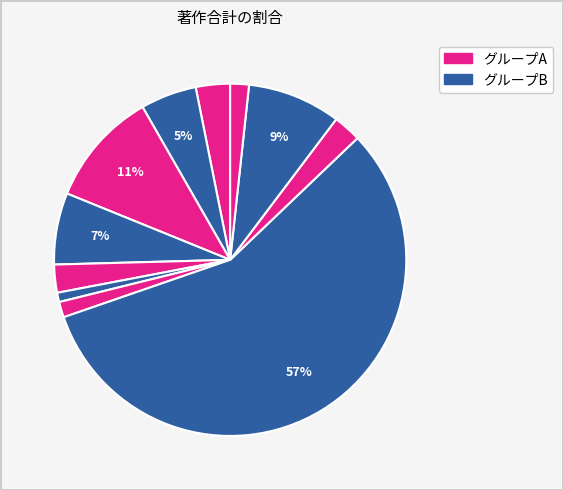

Count the number of slices in the pie.

11